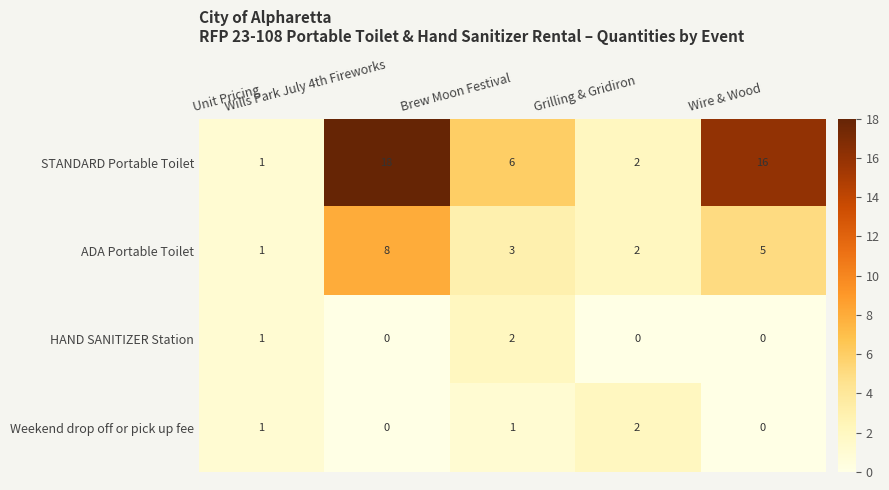

How many distinct data groups are displayed?

4